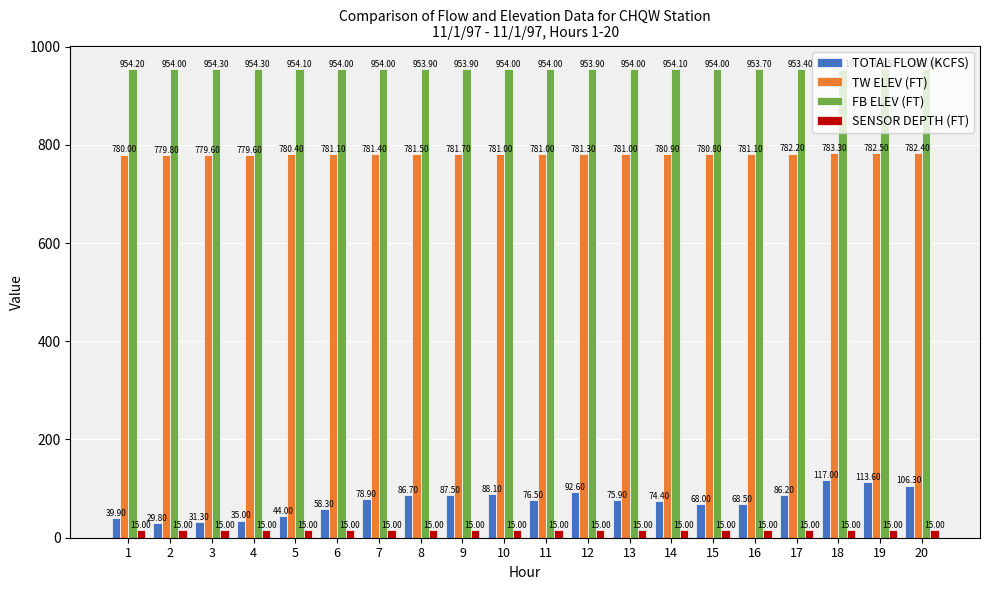

What is the greatest value displayed?

954.3